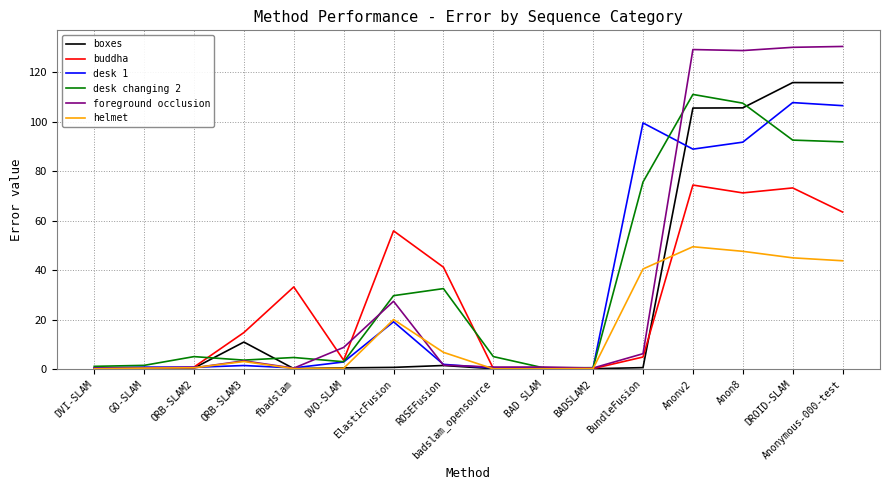

Between BAD SLAM and Anon8, which series saw the biggest shift?

foreground occlusion